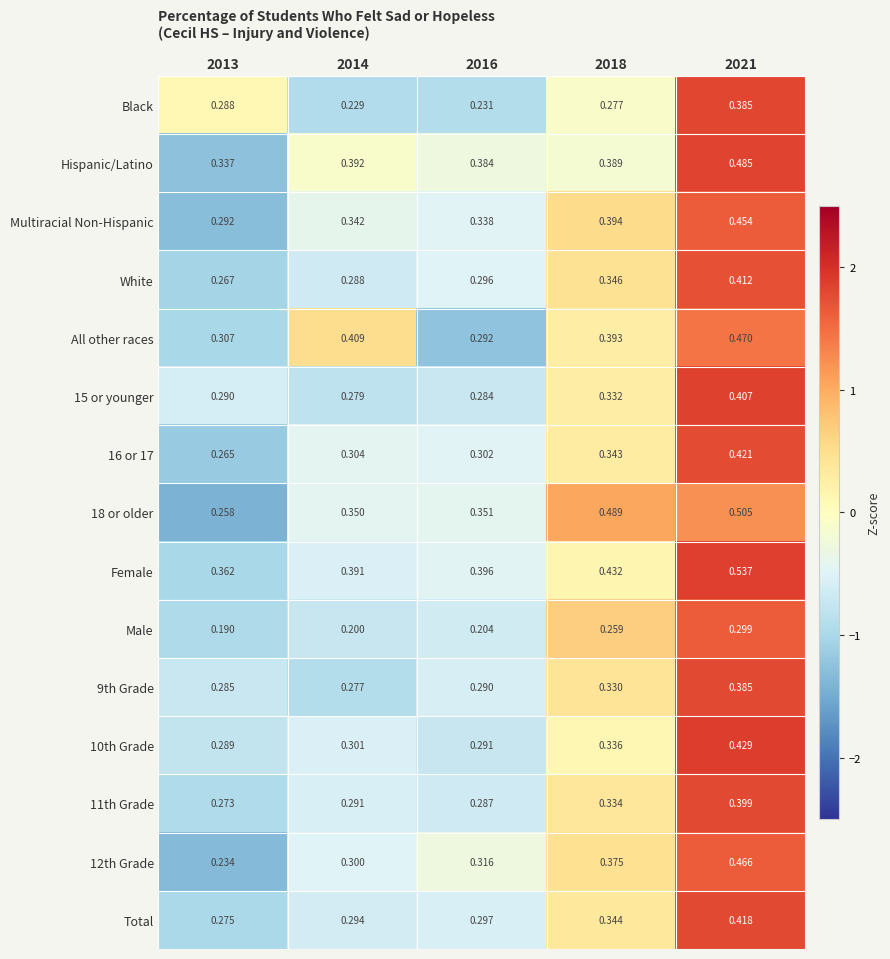

Which series has the largest total across all categories?

Female